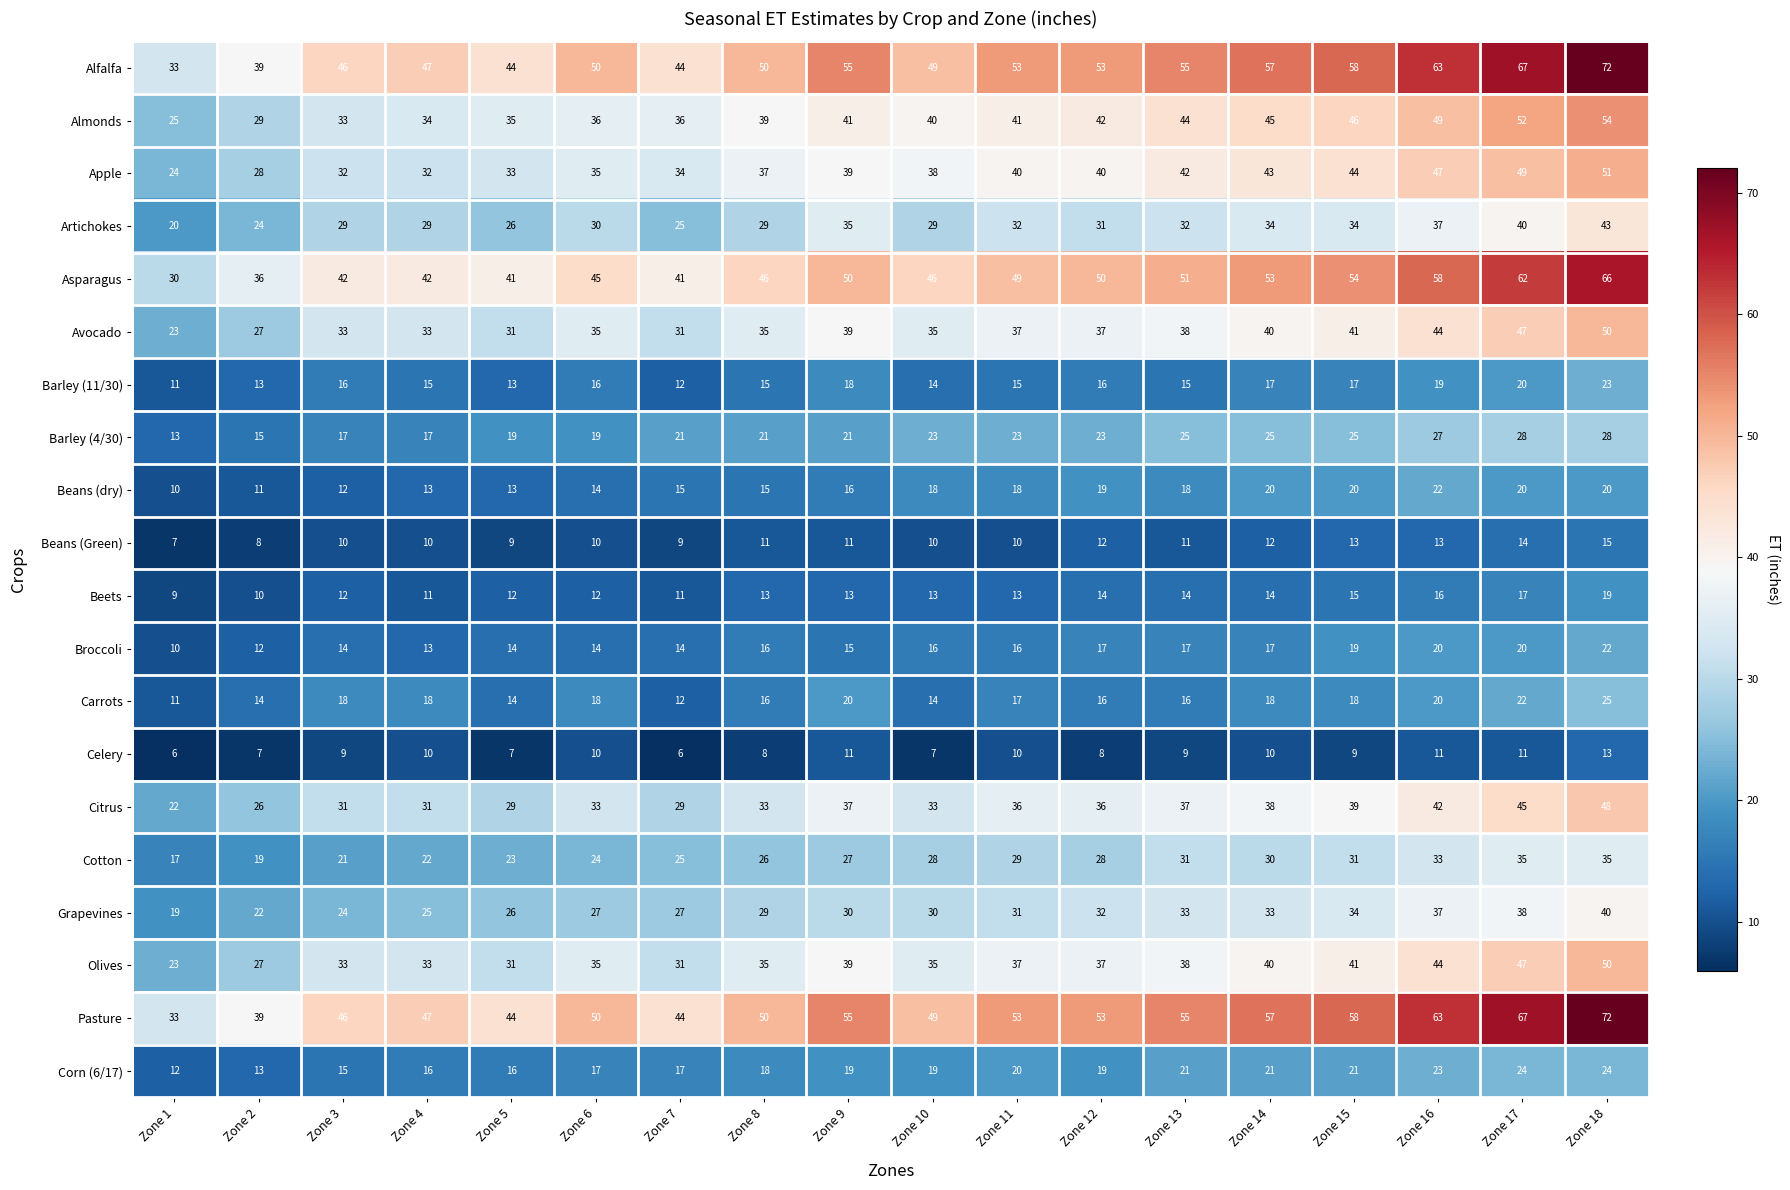

The Corn (6/17) series shows 5 at Zone 9. True or false?

False